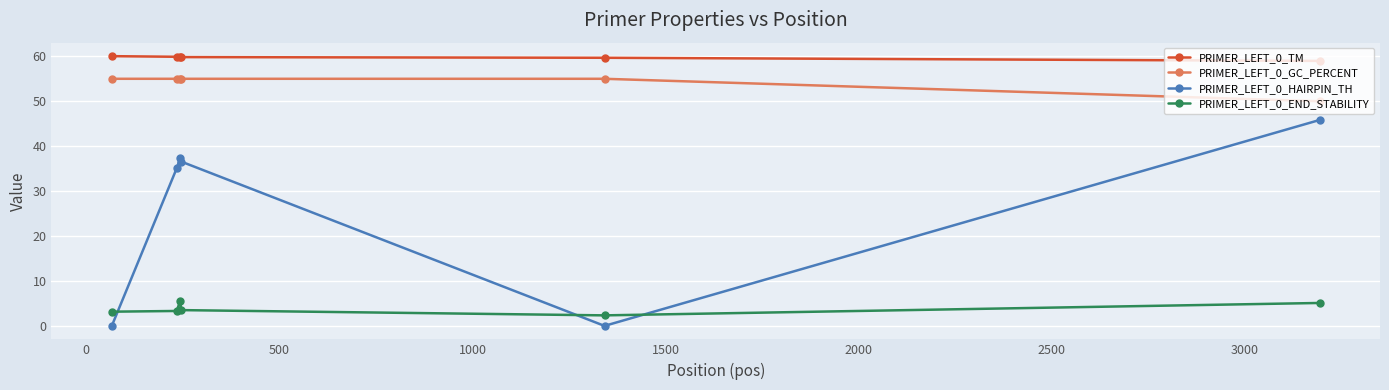

True or false: PRIMER_LEFT_0_HAIRPIN_TH and PRIMER_LEFT_0_TM cross at least once.

False